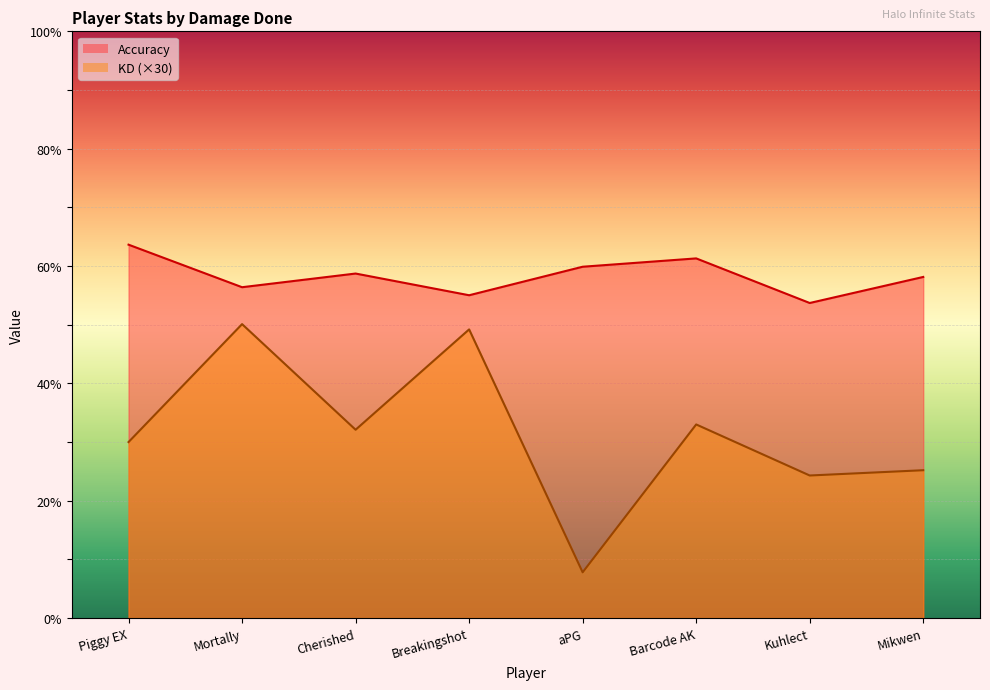

Reading left to right, transcribe all the data shown in this chart.

Accuracy: 63.6	56.4	58.7	55.0	59.9	61.3	53.7	58.1
KD: 30.0	50.1	32.1	49.2	7.8	33.0	24.3	25.2